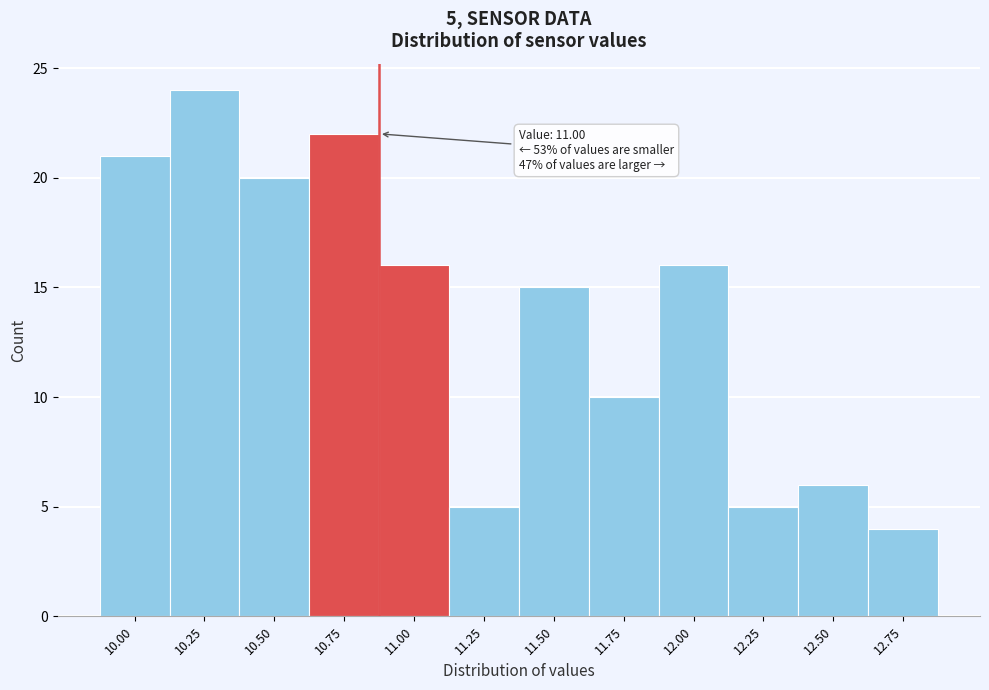

Reading left to right, list all the values displayed in this chart.

10.00=21	10.25=24	10.50=20	10.75=22	11.00=16	11.25=5	11.50=15	11.75=10	12.00=16	12.25=5	12.50=6	12.75=4